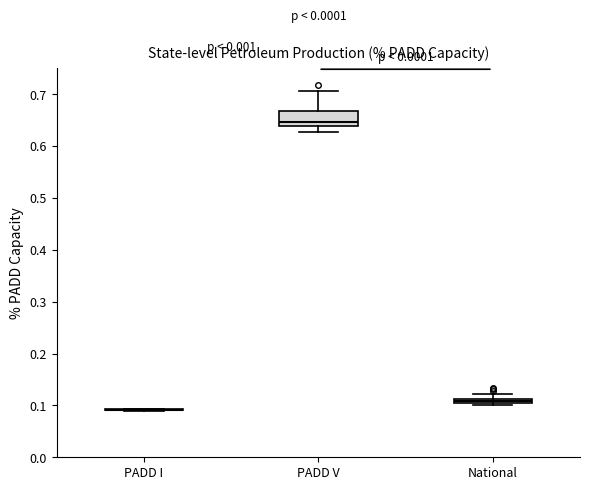

Where is the lower edge of the box for National on the y-axis? The values are not printed on the chart, so give them approximately, as read against the axis.

0.10